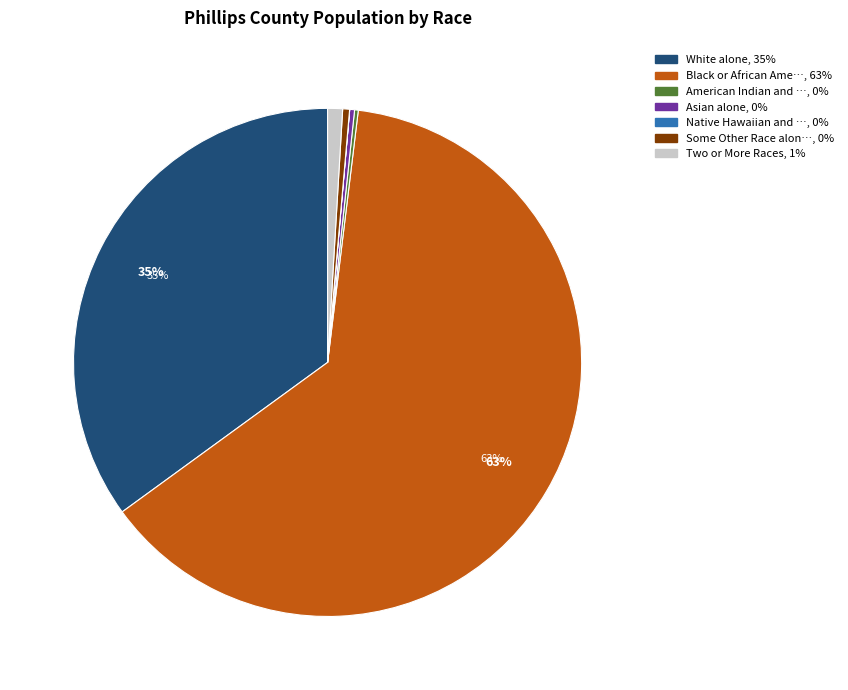

Is it true that White alone is 20% of the pie?

False